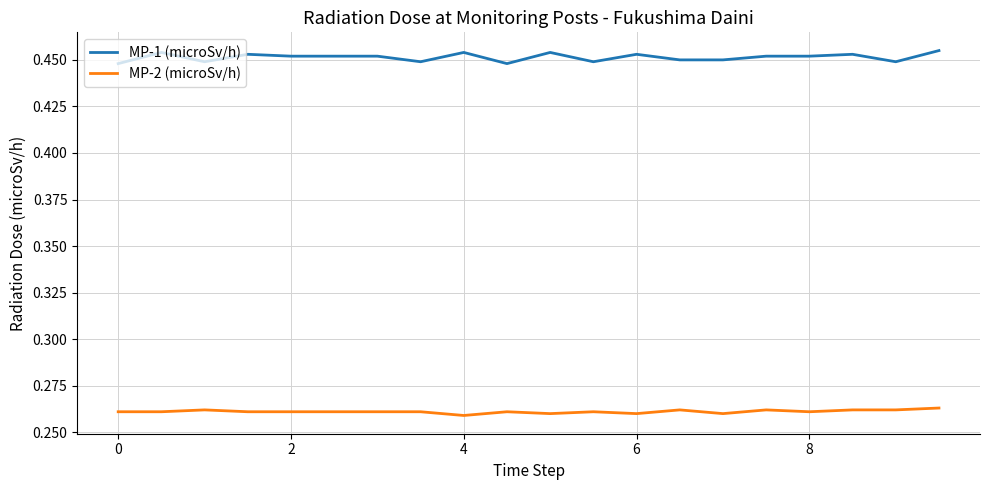

What are all the series names shown in the legend?

MP-1 (microSv/h), MP-2 (microSv/h)